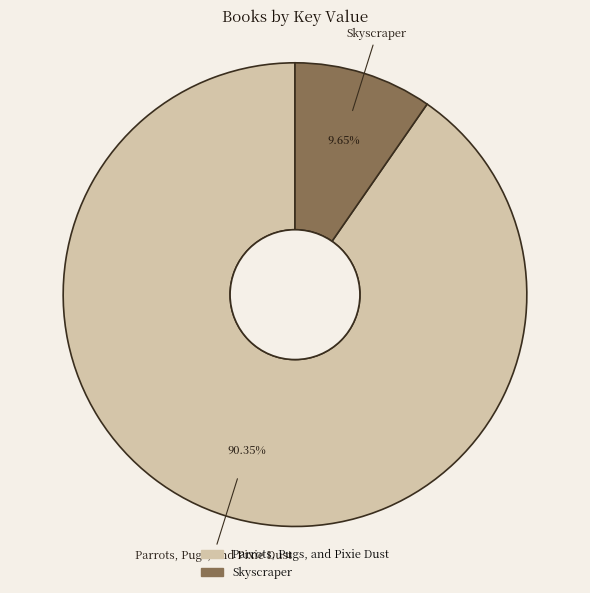

To the nearest percent, what is the difference between the Skyscraper and Parrots, Pugs, and Pixie Dust slice percentages?

81%